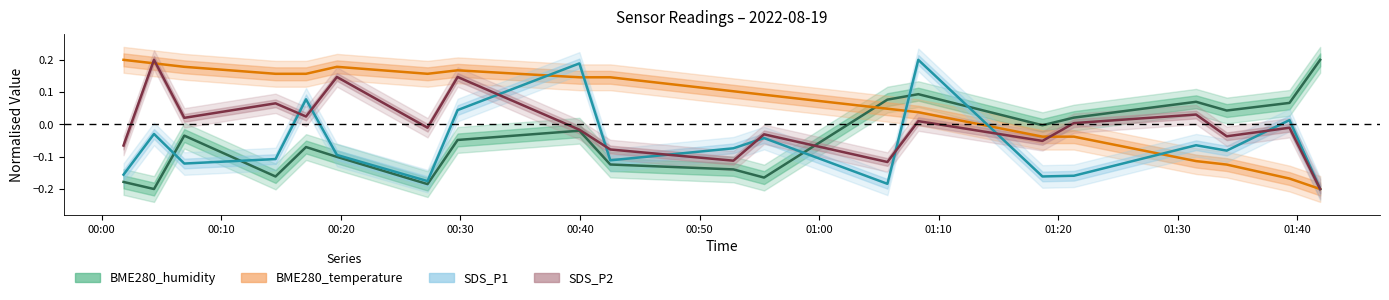

How many intersections are there between BME280_temperature and BME280_humidity?

1